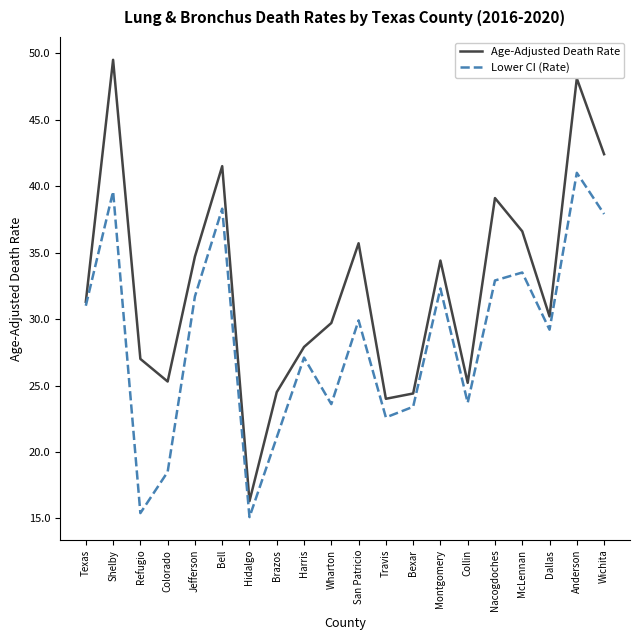

Is it true that Lower CI (Rate) equals 37.2 at Travis?

False